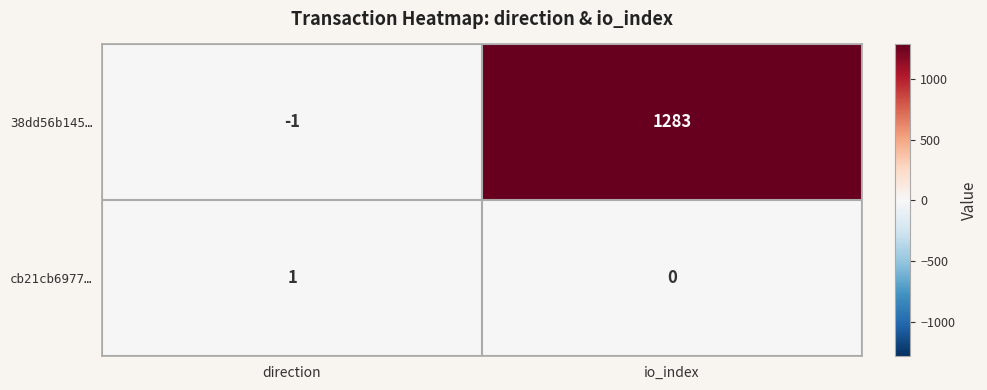

Which series has the widest spread of values?

38dd56b145…